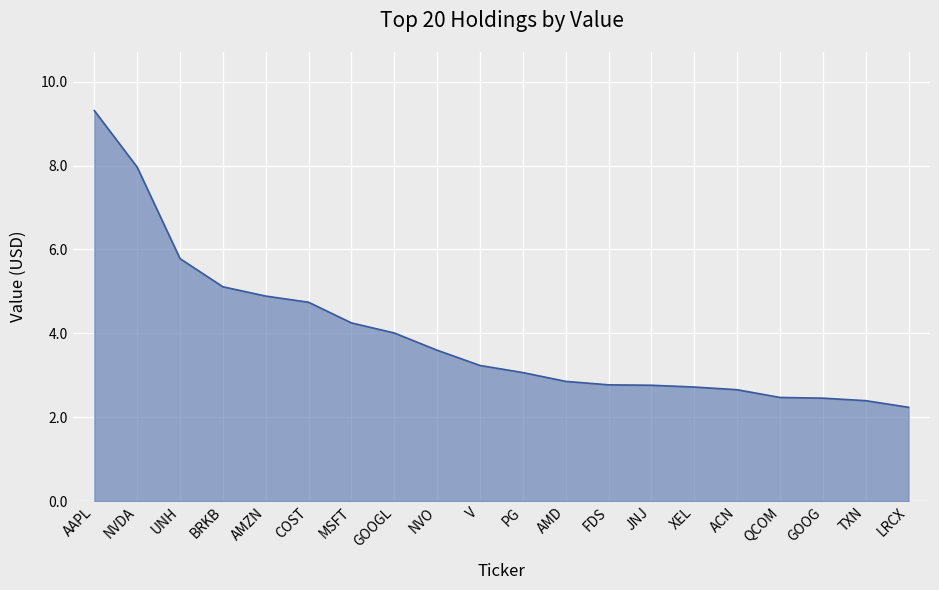

Does the chart display data point markers on the line(s)?

No